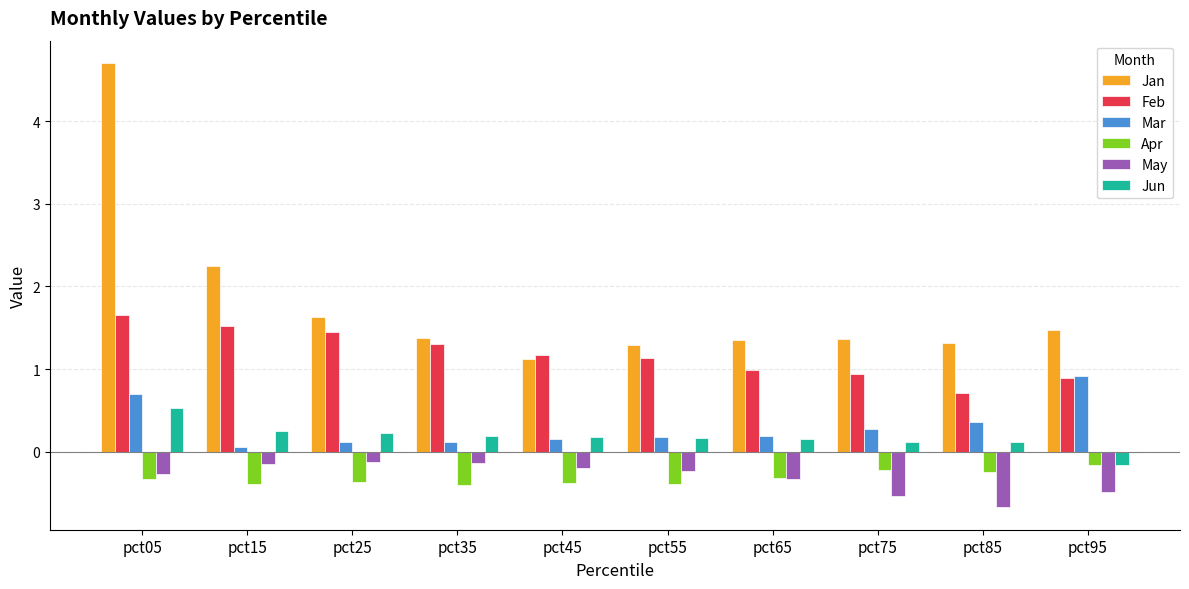

Between pct35 and pct85, which series saw the biggest shift?

Feb